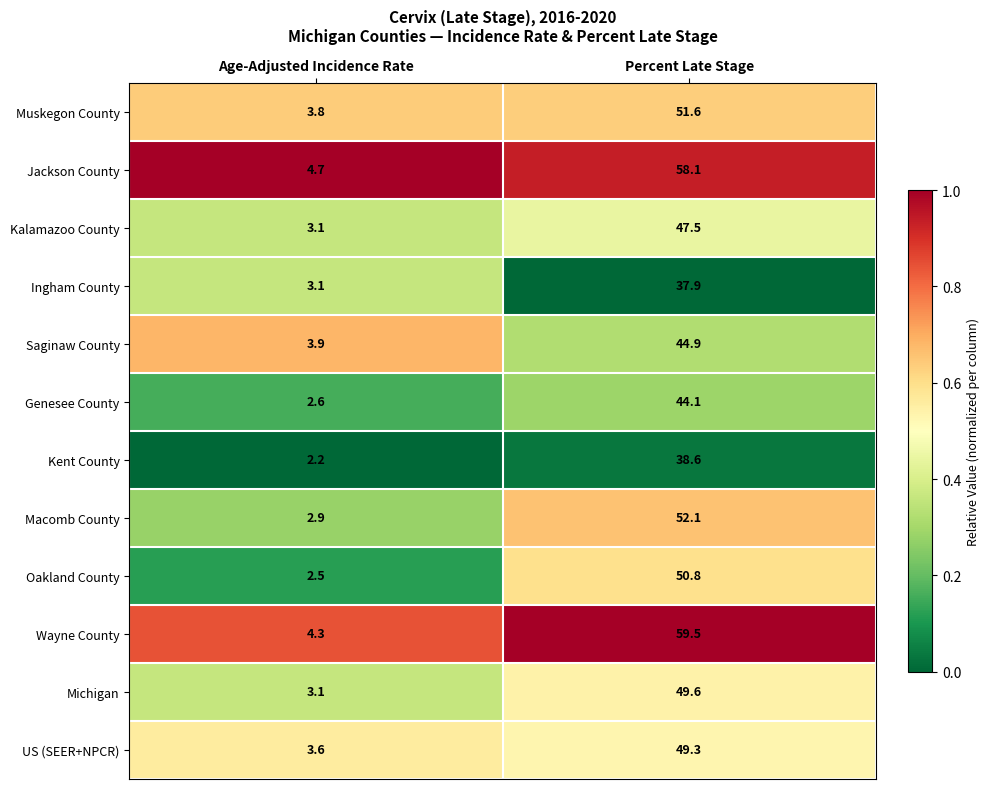

At which category does the chart reach its peak across all series?

Percent Late Stage